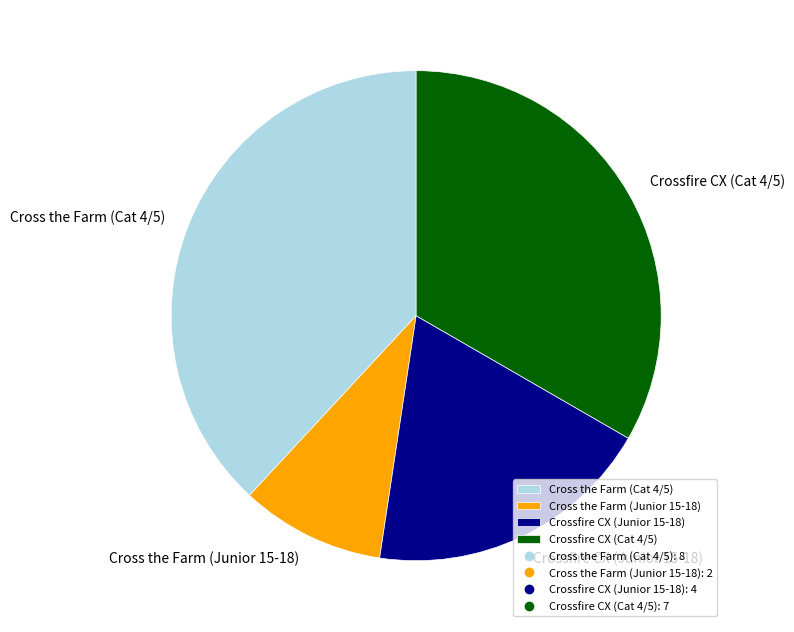

Does any single category account for the majority?

No